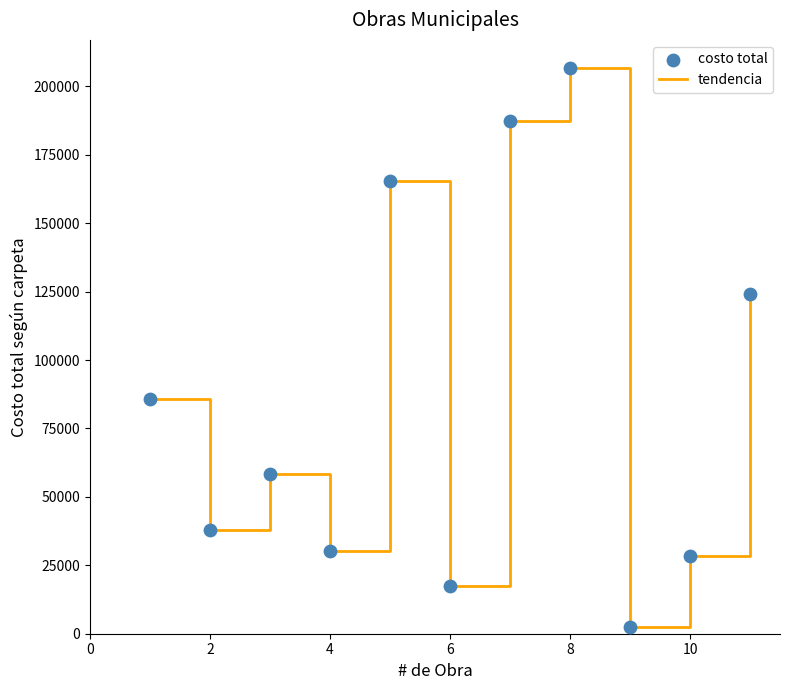

What is the difference between the maximum and minimum values?

204208.0